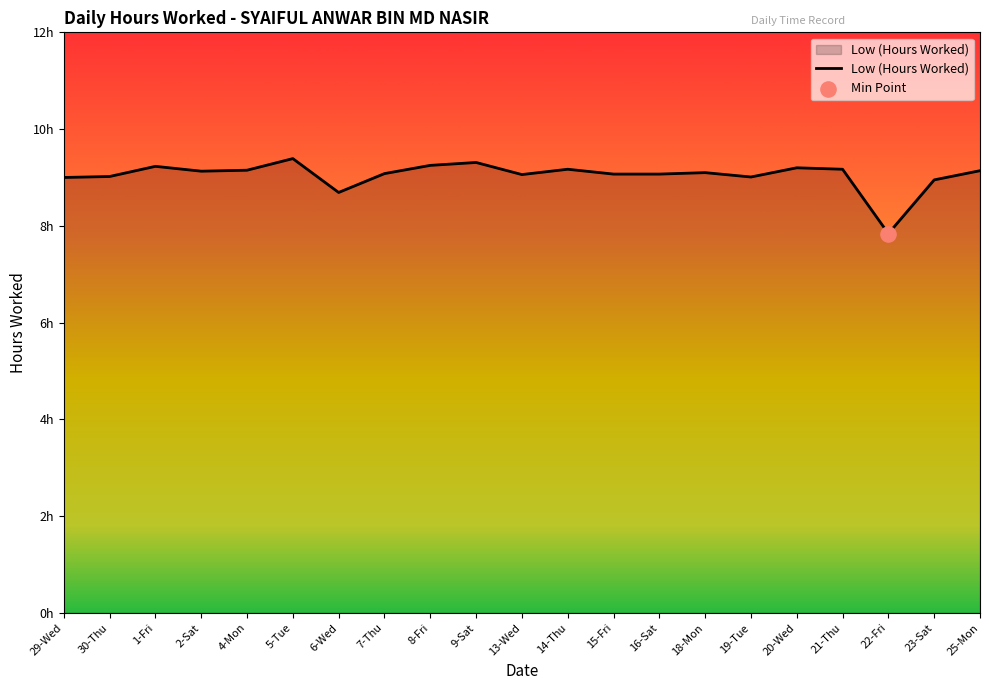

What is the change in value from 9-Sat to 20-Wed?

-0.1